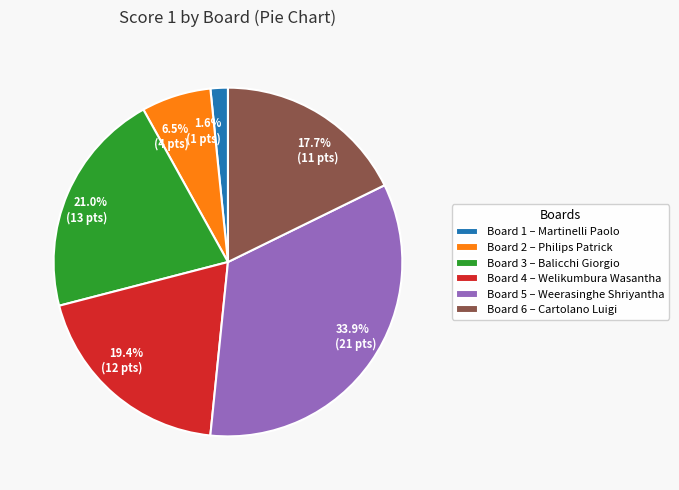

Count the number of slices in the pie.

6